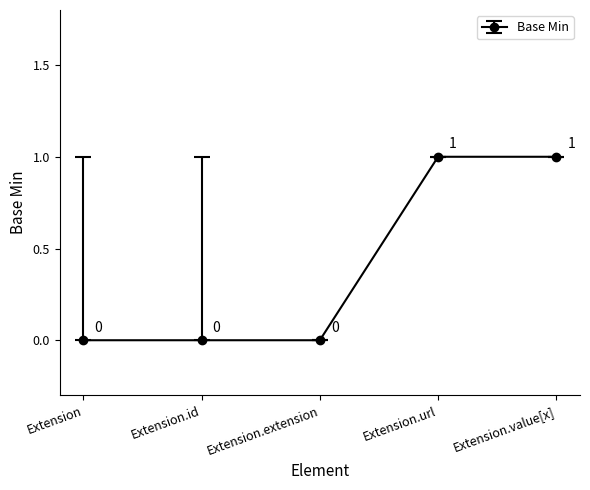

How many data points does each series have?

5